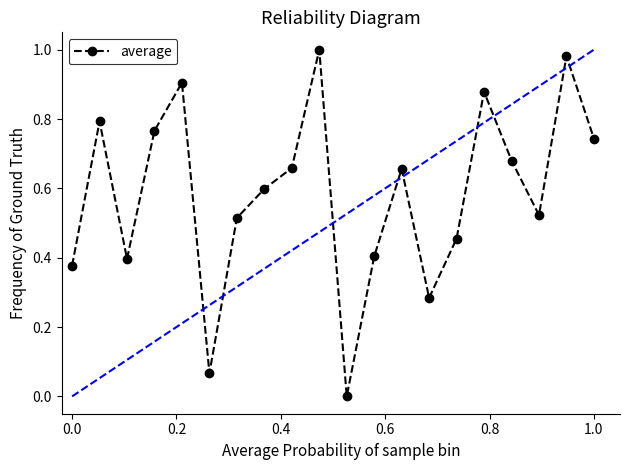

How many interior local peaks (higher than both neighbors) does the data have?

6